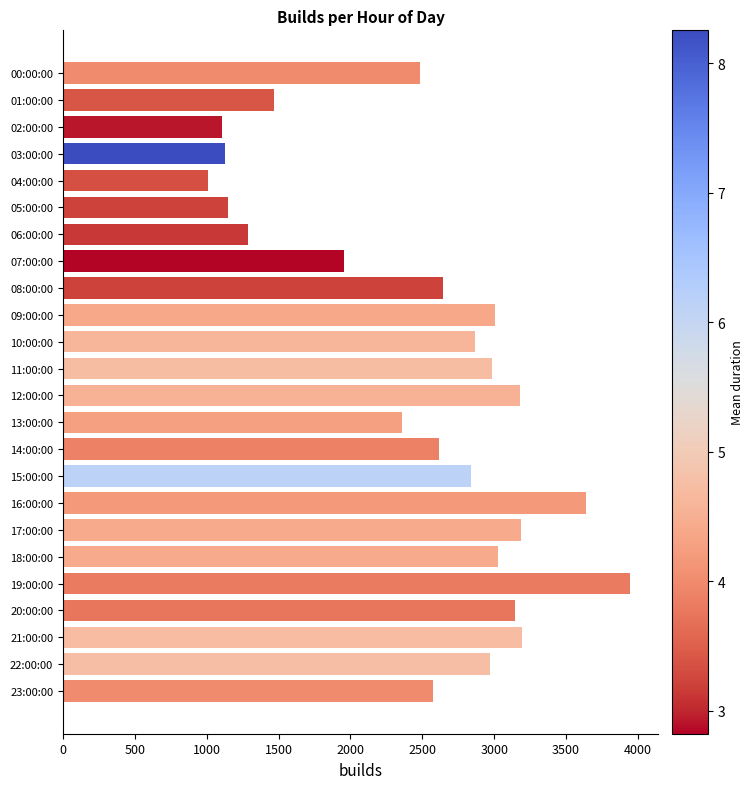

What is the sum of the values at 11:00:00 and 10:00:00?

5850